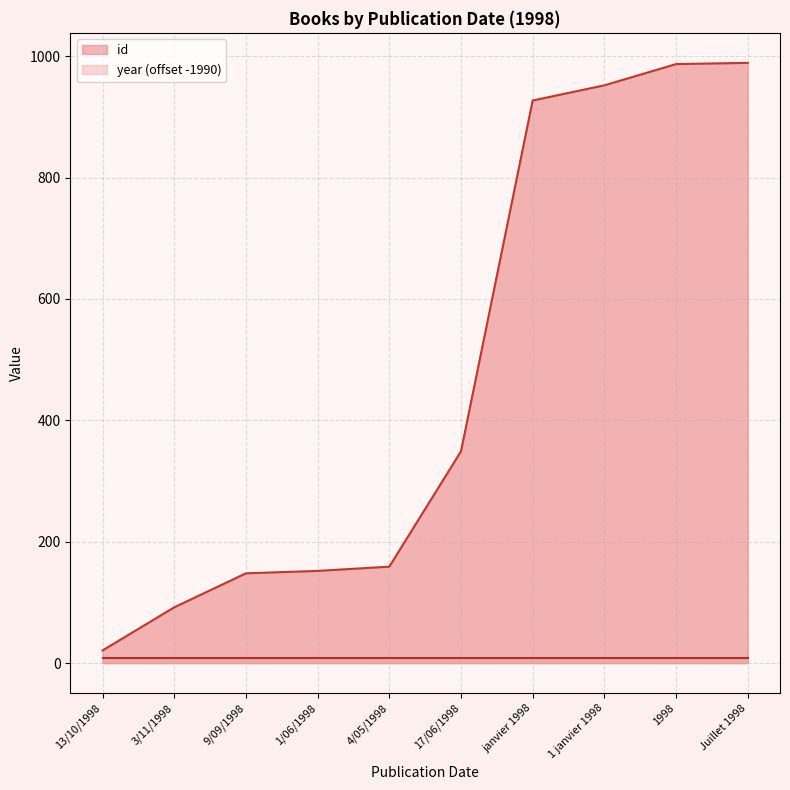

True or false: the data has more than 1 interior local peaks.

False